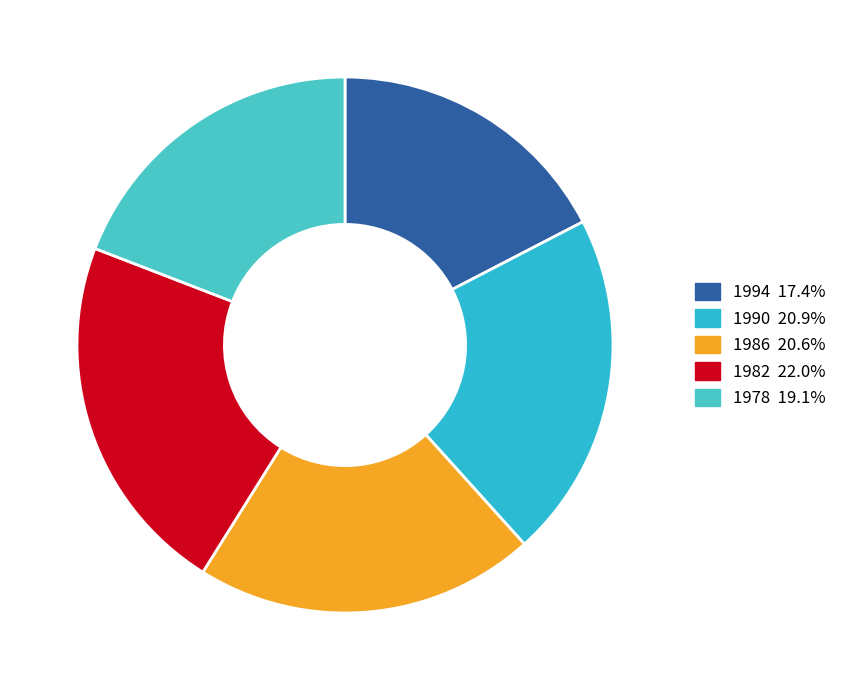

Count the number of slices in the pie.

5